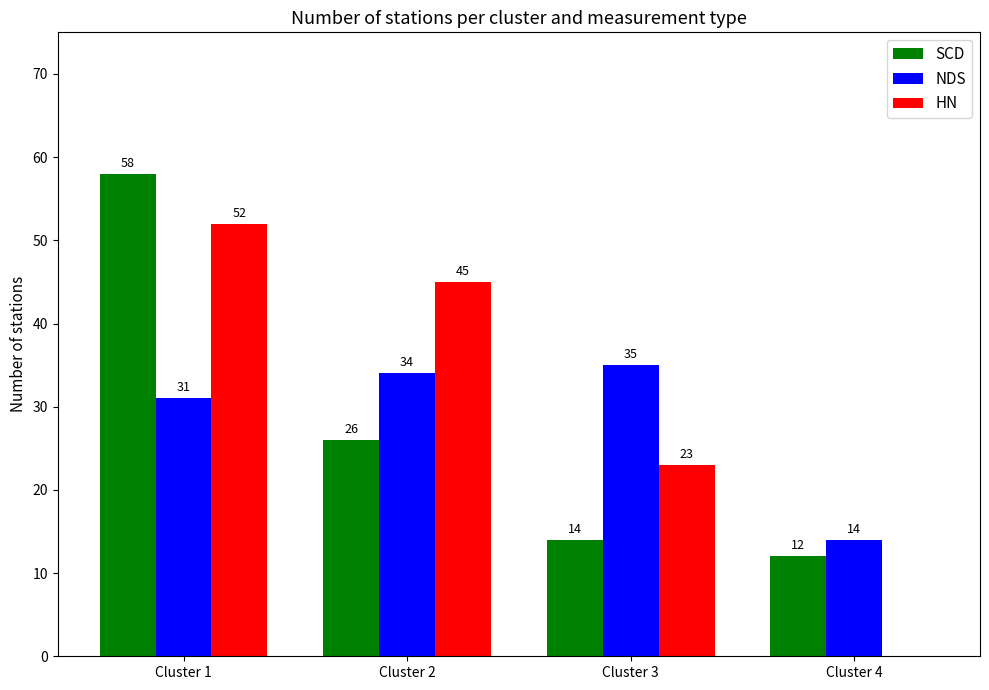

Reading right to left, what are all the values shown in this chart?

SCD: 12	14	26	58
NDS: 14	35	34	31
HN: 0	23	45	52